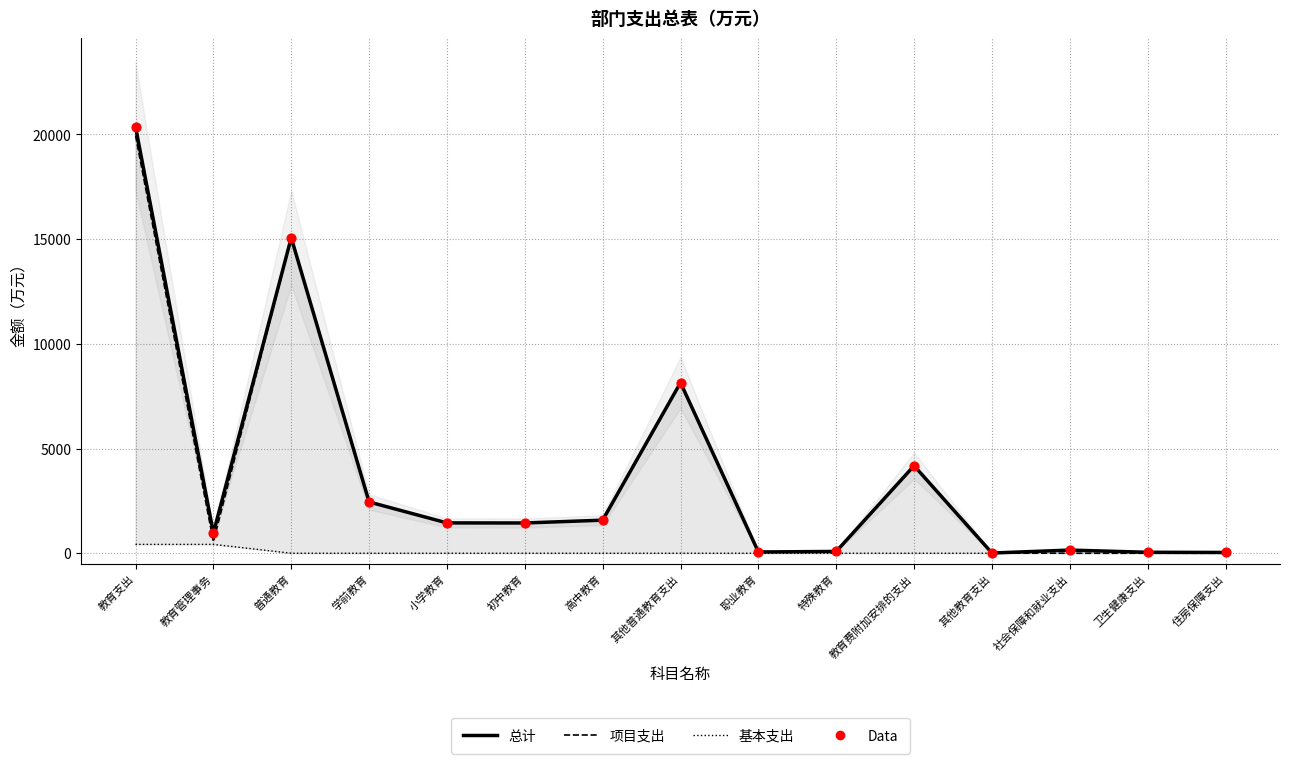

At which category is the sum across all series the highest?

教育支出